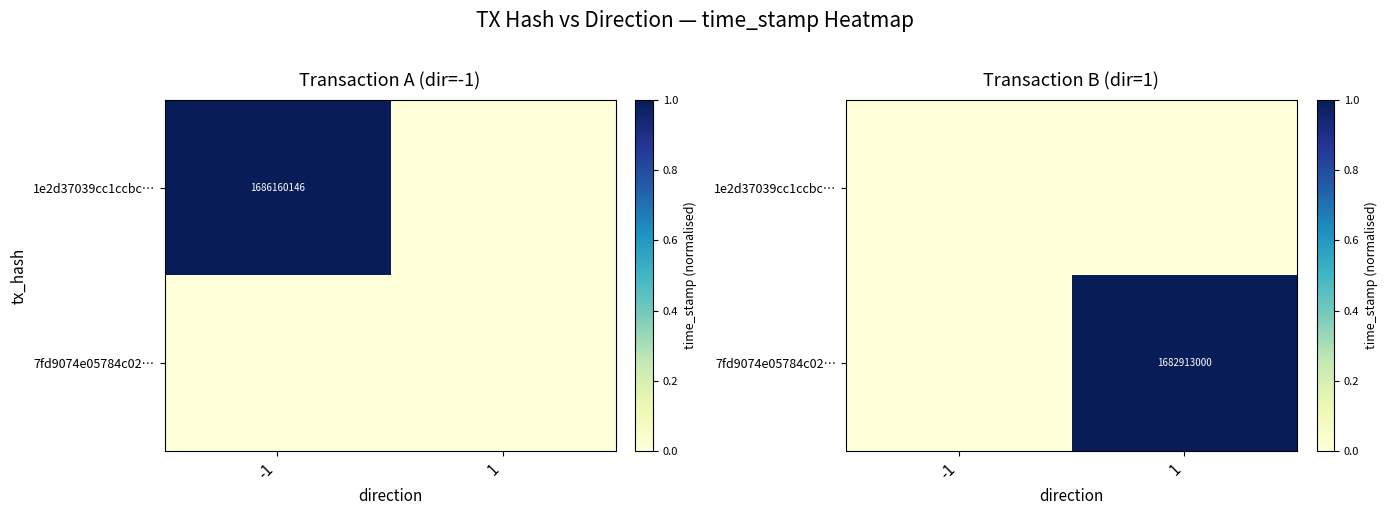

Is it true that 1e2d37039cc1ccbc… equals 0 at 1?

True